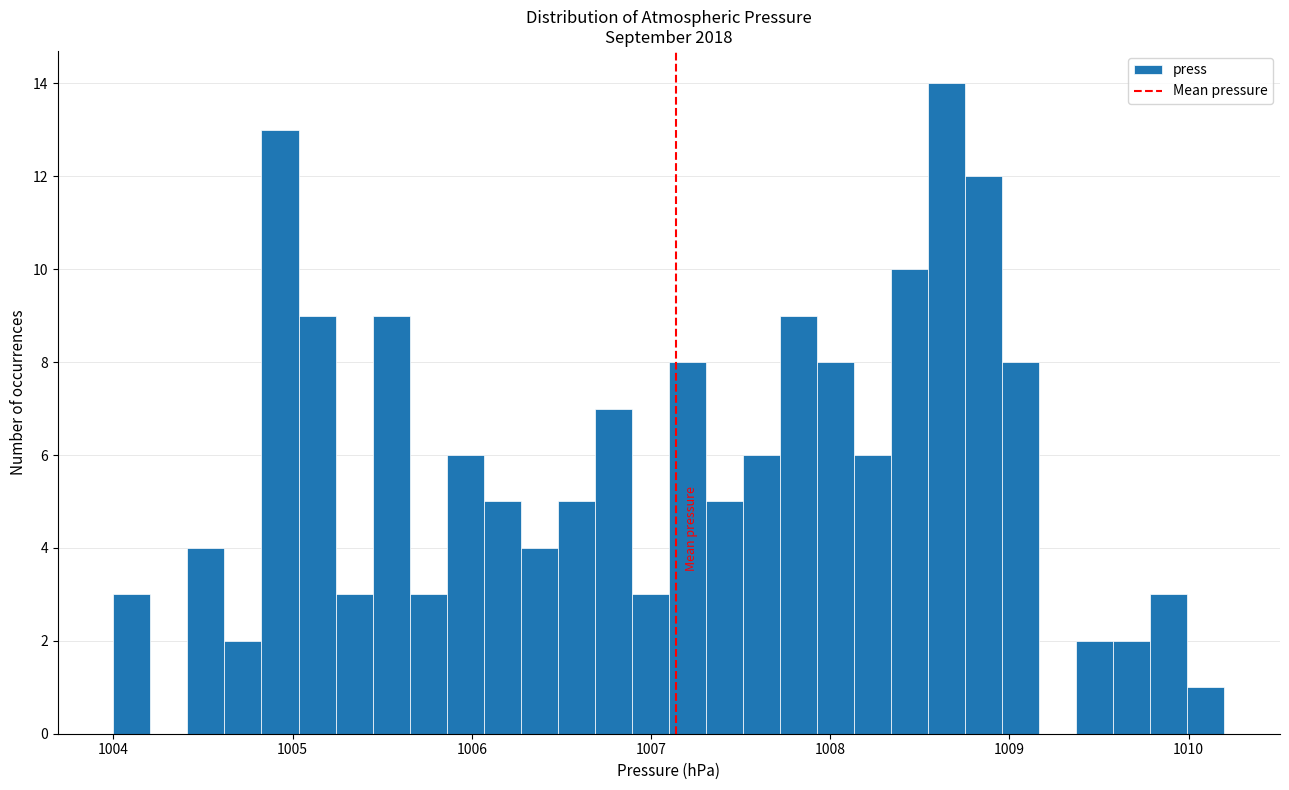

Around what value on the x-axis is the tallest bar? Give the approximate position of its centre, as read against the axis.

1008.7